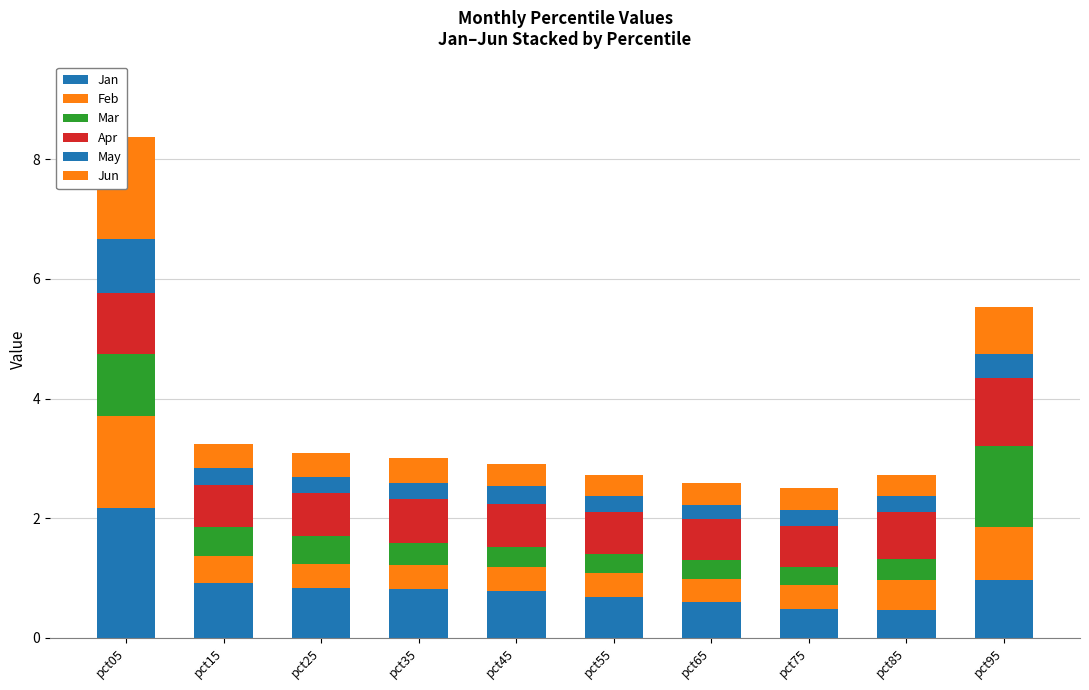

Is the value of Jan at pct55 greater than the value of Feb at pct65?

Yes